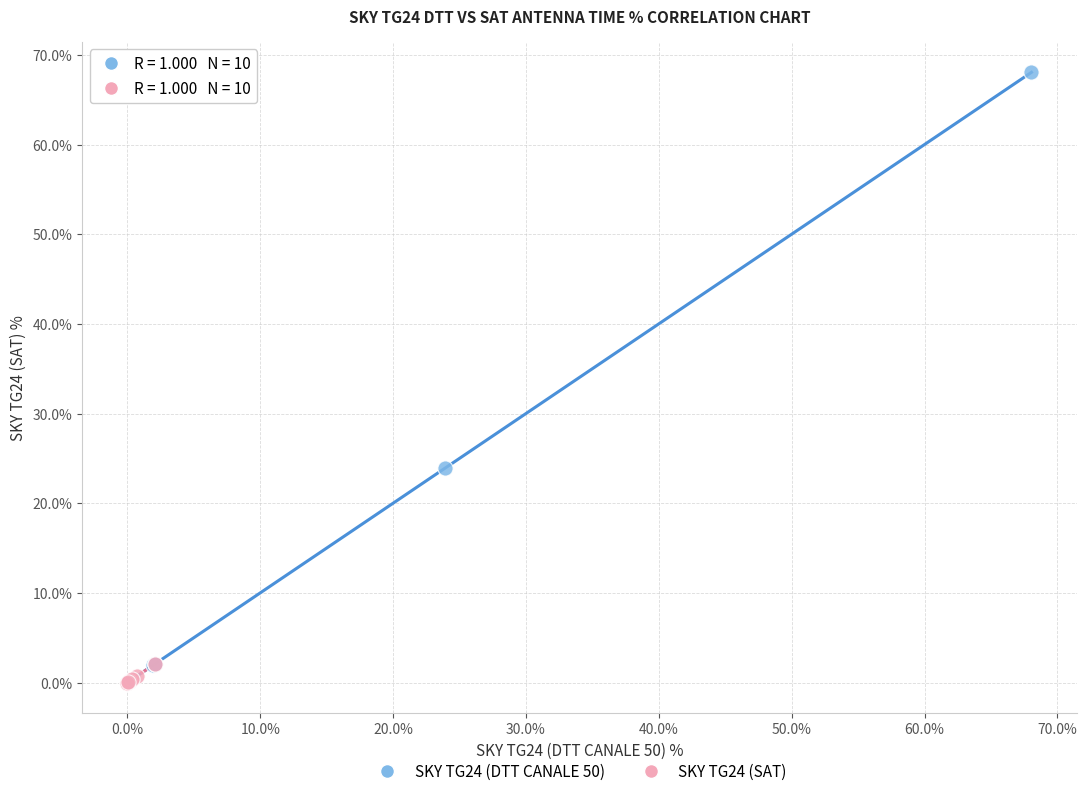

What are all the series names shown in the legend?

SKY TG24 (DTT CANALE 50), SKY TG24 (SAT)